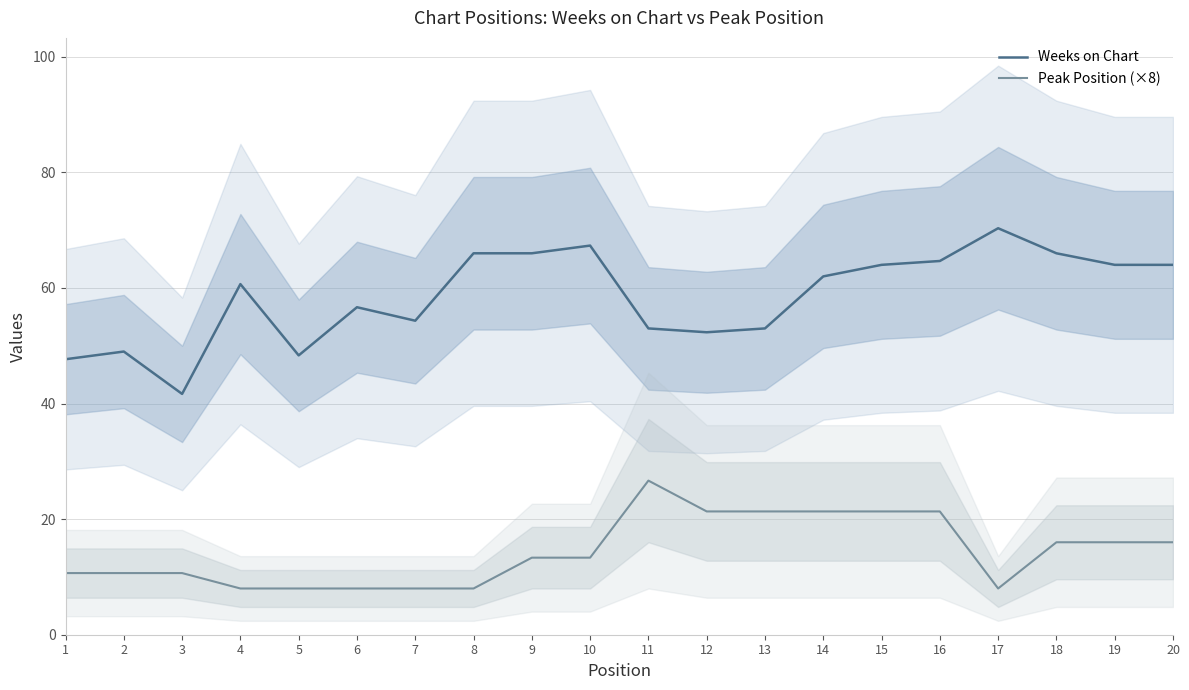

How many interior local valleys does the Weeks on Chart series have?

4